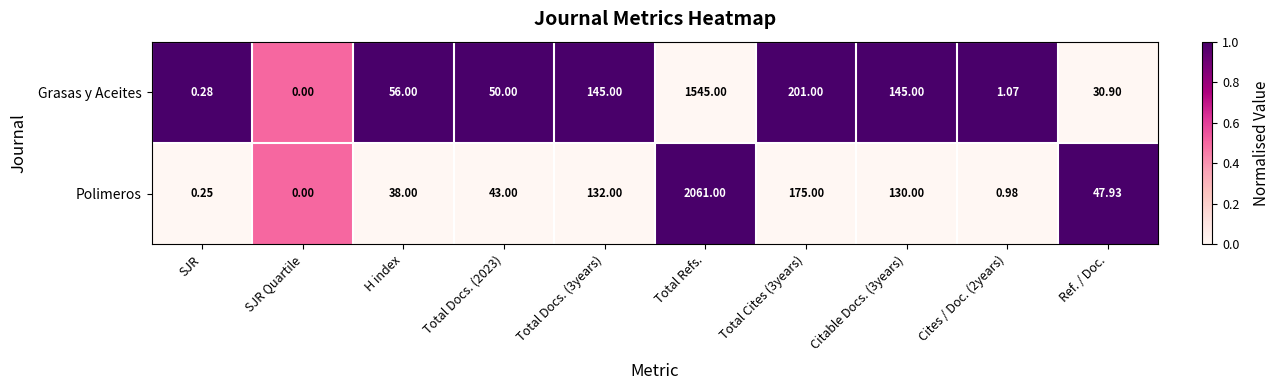

What is the greatest value displayed?

2061.0